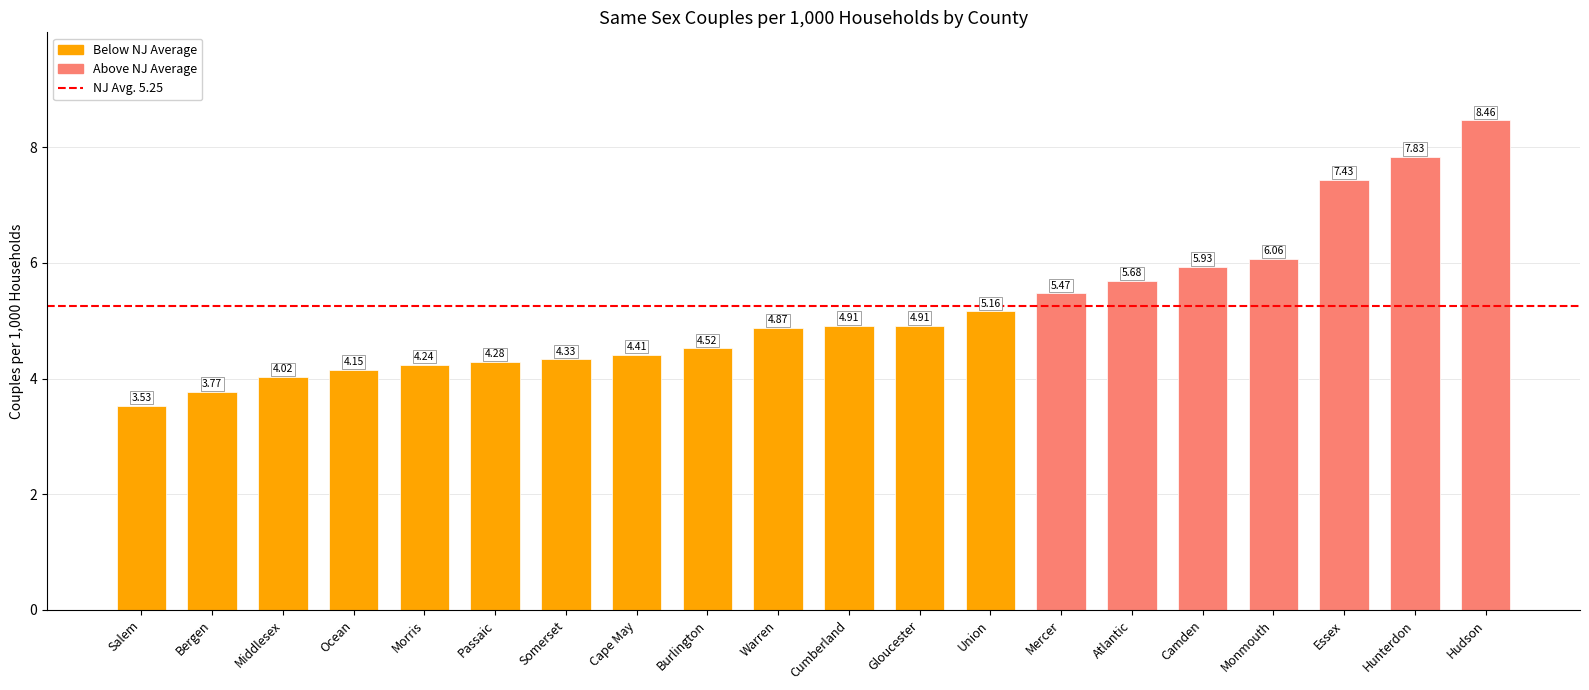

What is the greatest value displayed?

8.5